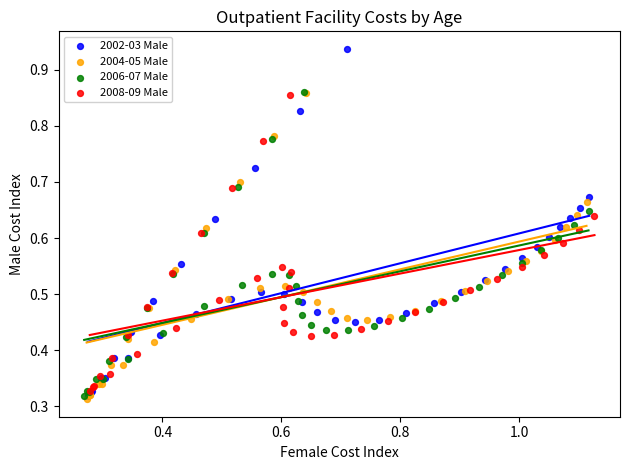

Which series has the largest Y range (max minus min)?

2002-03 Male